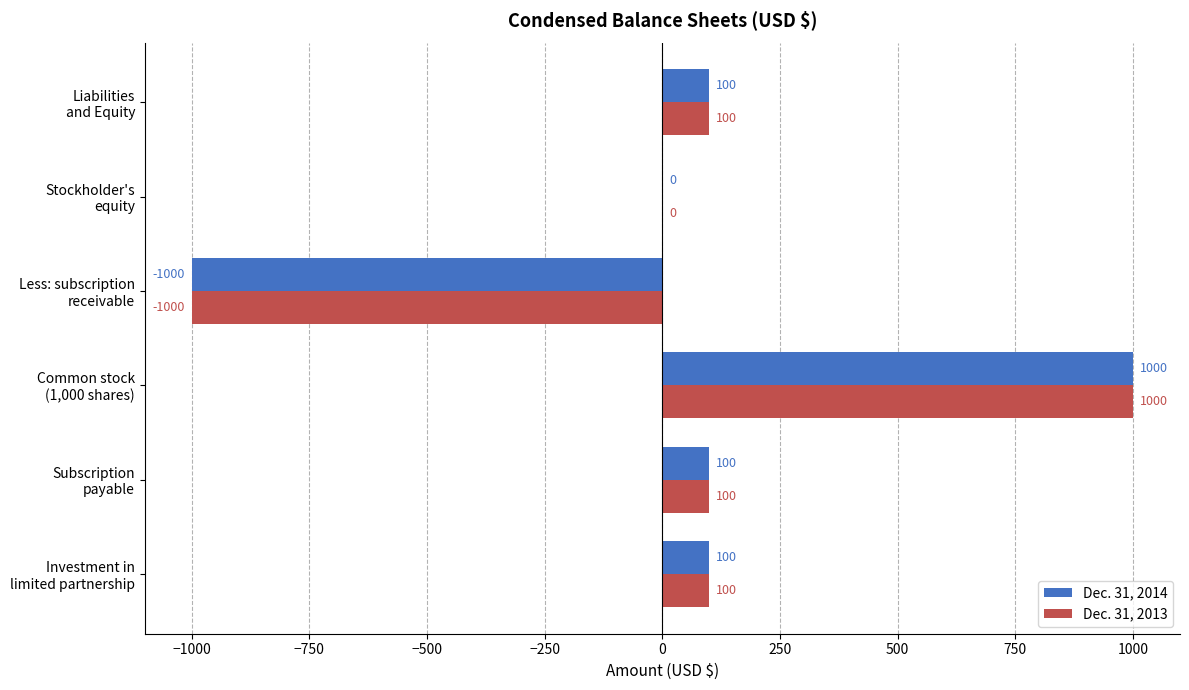

Which category has the highest value in the Dec. 31, 2013 series?

Common stock
(1,000 shares)